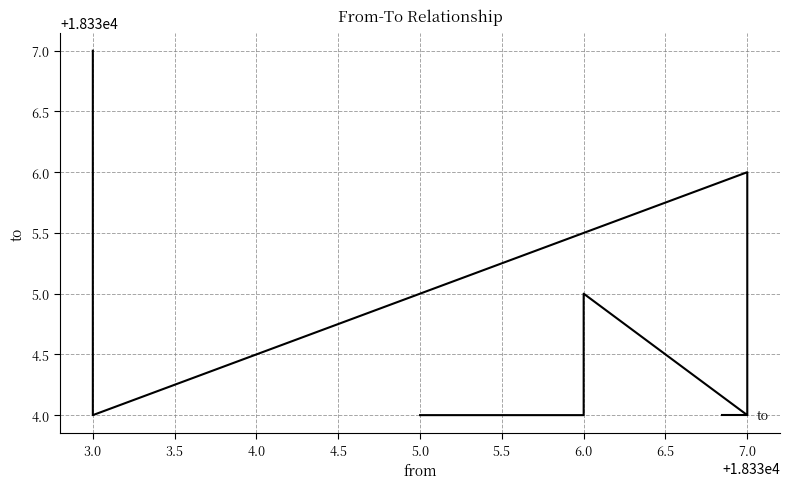

What is the ratio of the value at 3.0 to the value at 7.0?

1.0